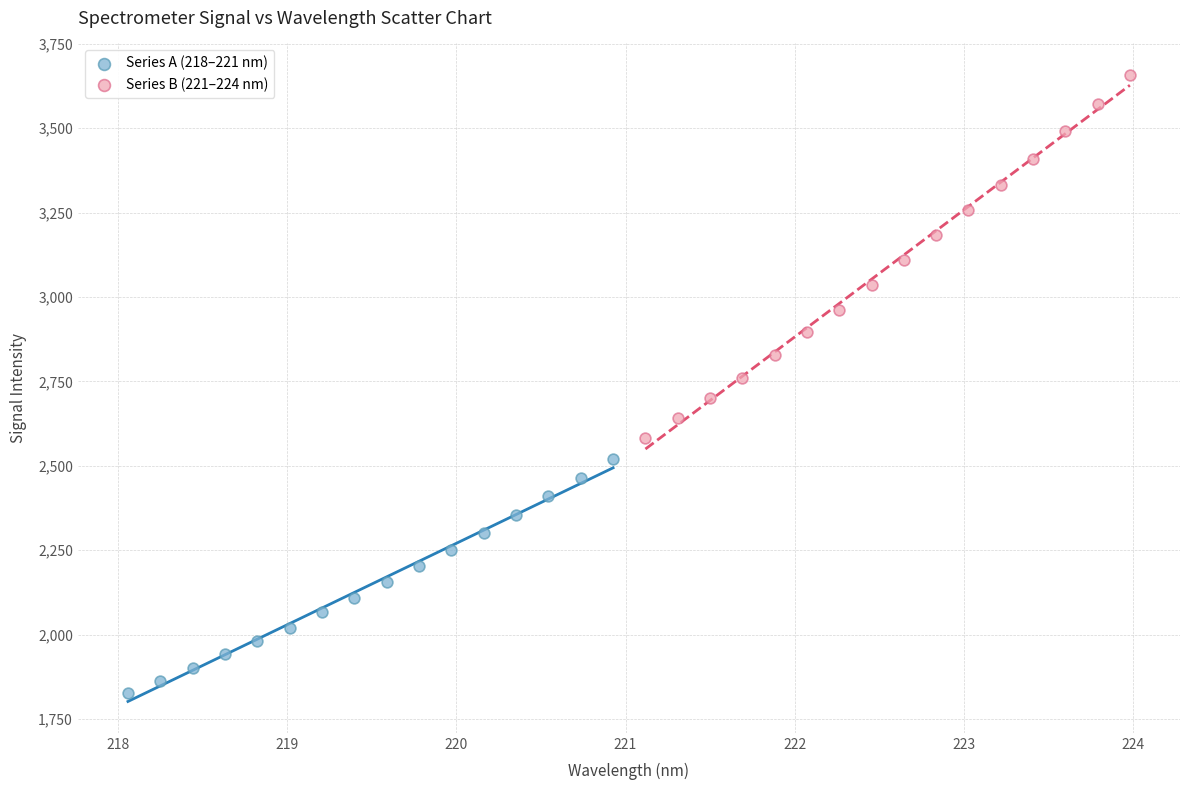

Which series has the widest spread of Y values?

Series B (221–224 nm)